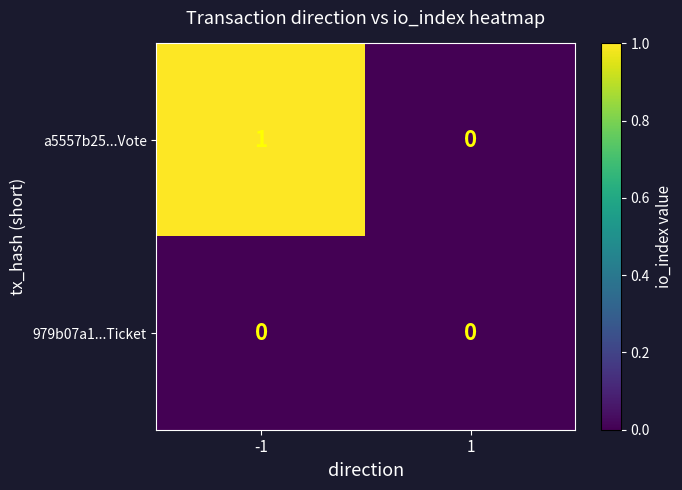

Reading right to left, transcribe all the data shown in this chart.

a5557b25...Vote: 0	1
979b07a1...Ticket: 0	0